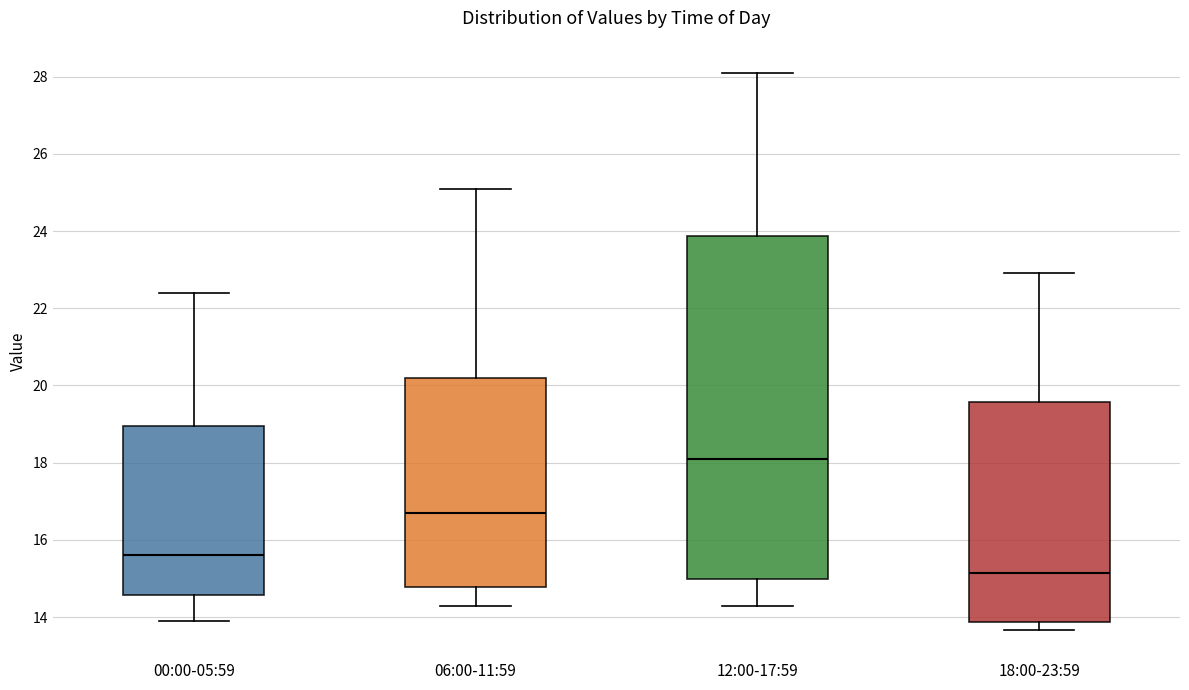

Which box has the highest median line?

12:00-17:59